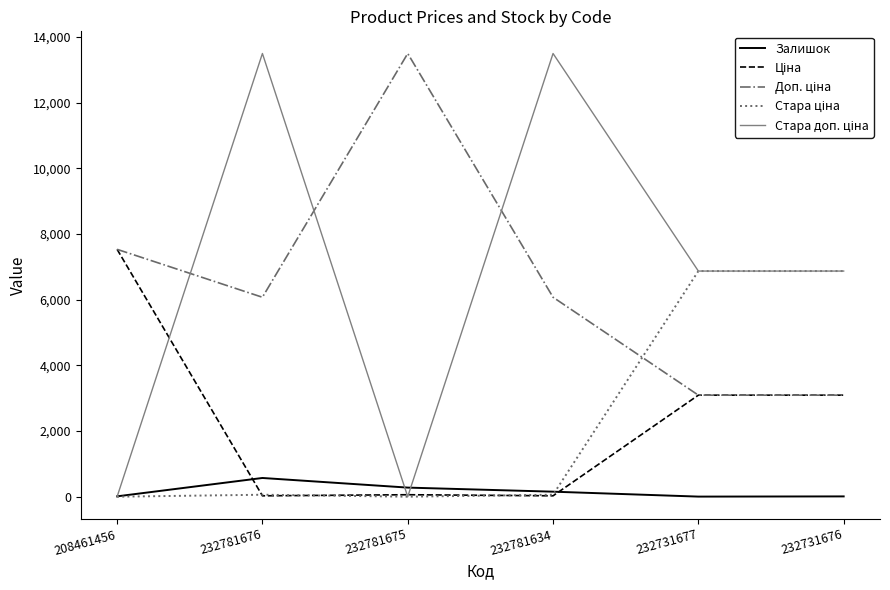

Does the chart have visible grid lines?

No